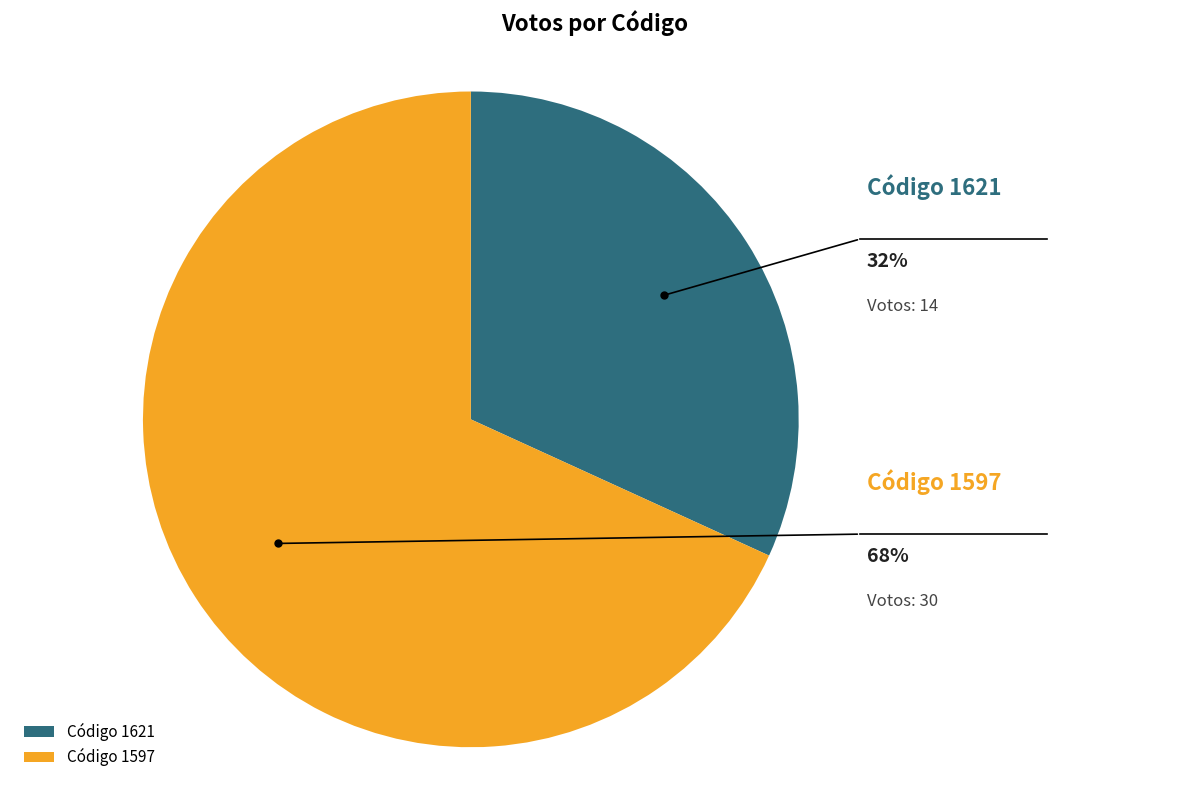

What percentage is the 1621 slice, to the nearest percent?

32%